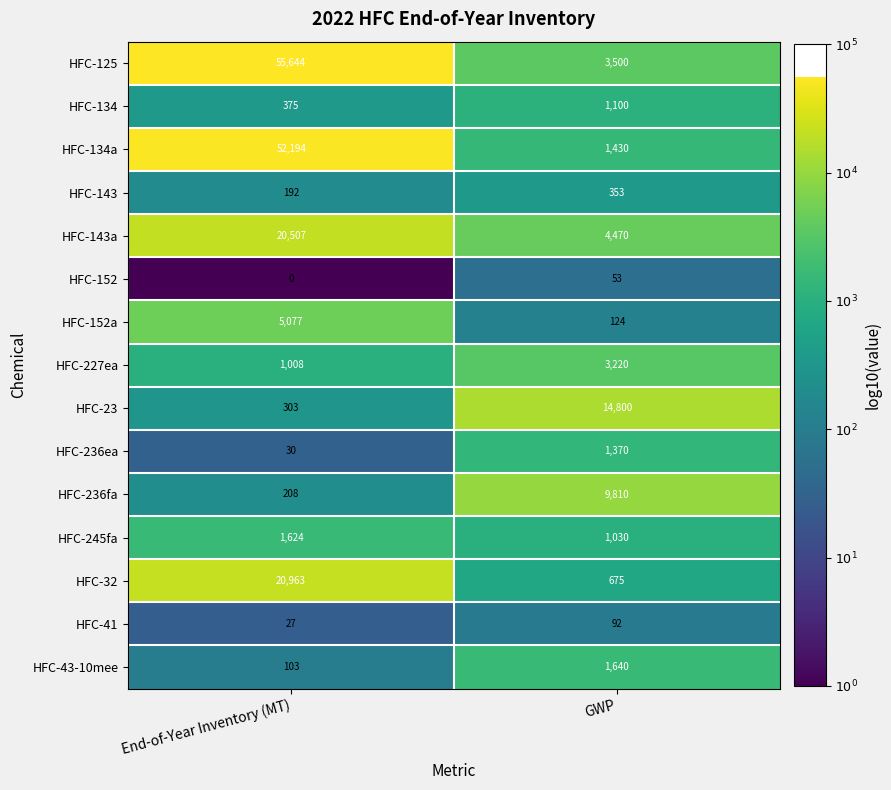

What is the average value of the HFC-134 series?

738